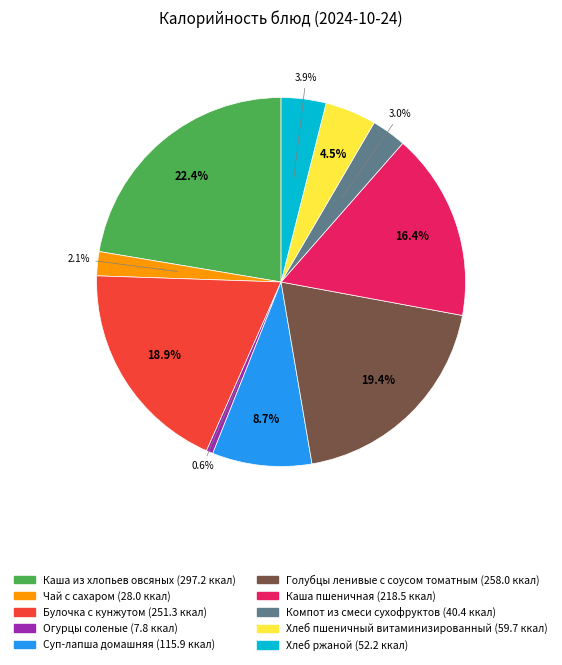

Is there any slice that represents more than half of the pie?

No